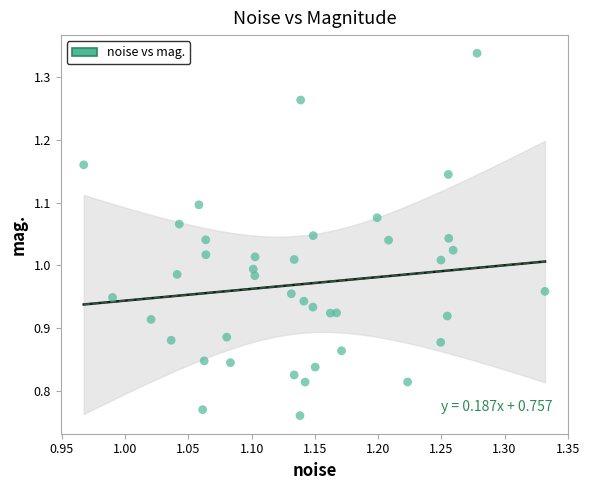

What is the range of Y values (max minus min)?

0.6